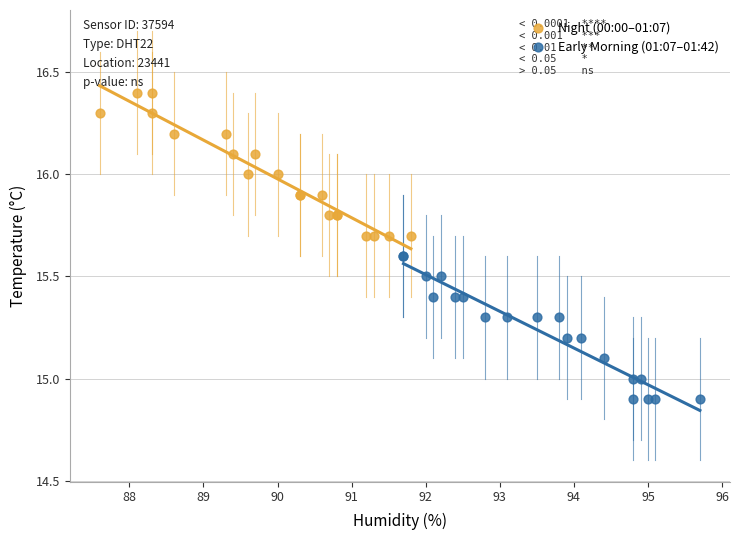

What are all the series names shown in the legend?

Night (00:00–01:07), Early Morning (01:07–01:42)